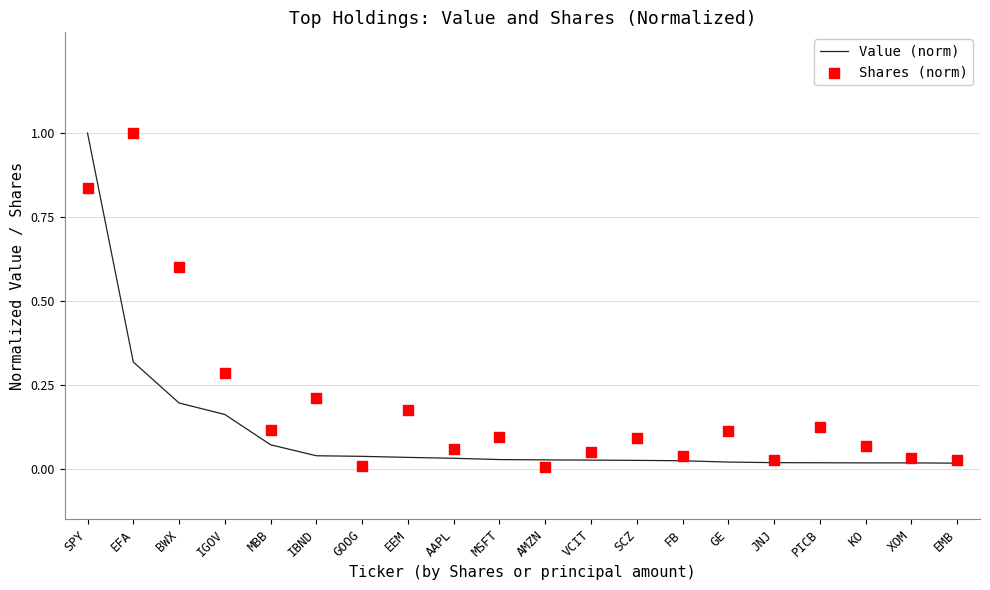

What is the total value across all series at XOM?

0.1